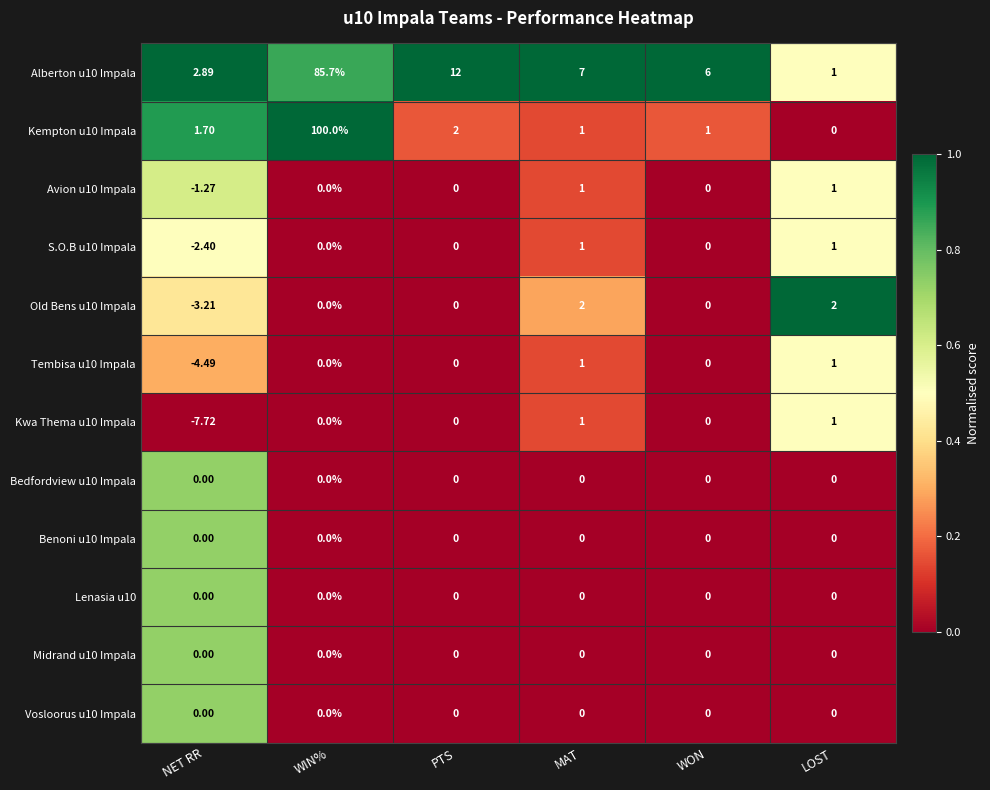

What is the spread (max minus min) of values at WIN%?

100.0